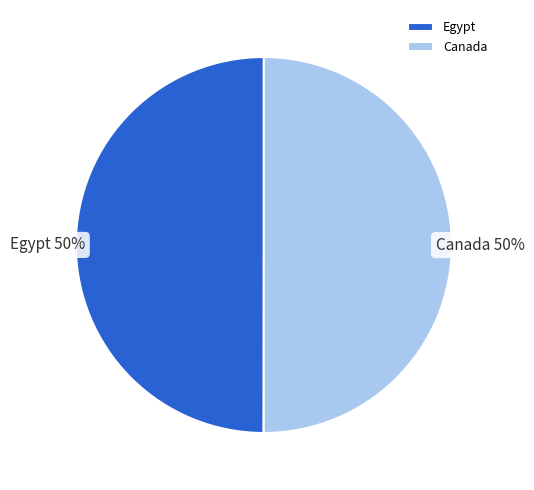

To the nearest percent, what percentage of the pie is Canada?

50%